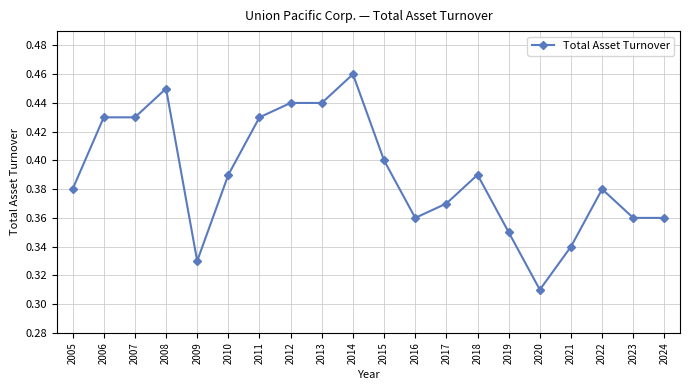

True or false: there are more than 1 points higher than both neighbors.

True